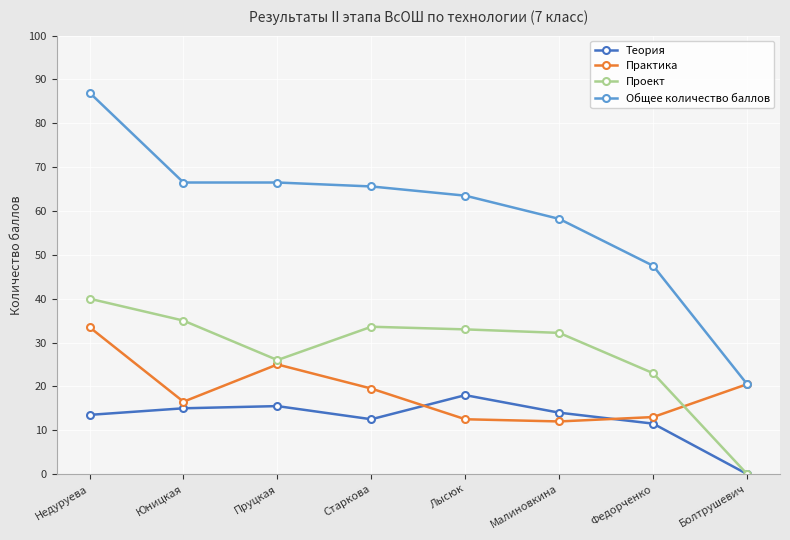

How many categories are shown in the chart?

8